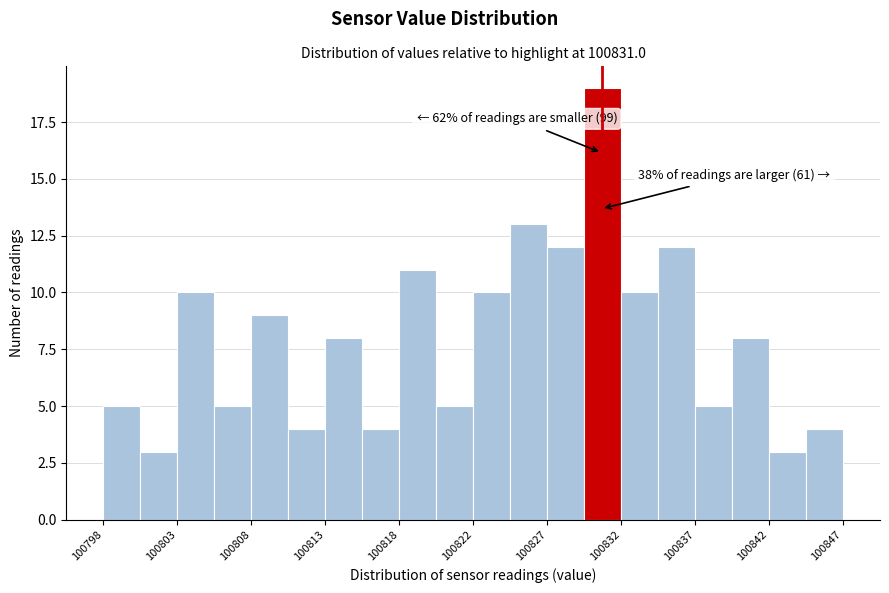

Over which range of the x-axis is the bar tallest?

100829.85 to 100832.30